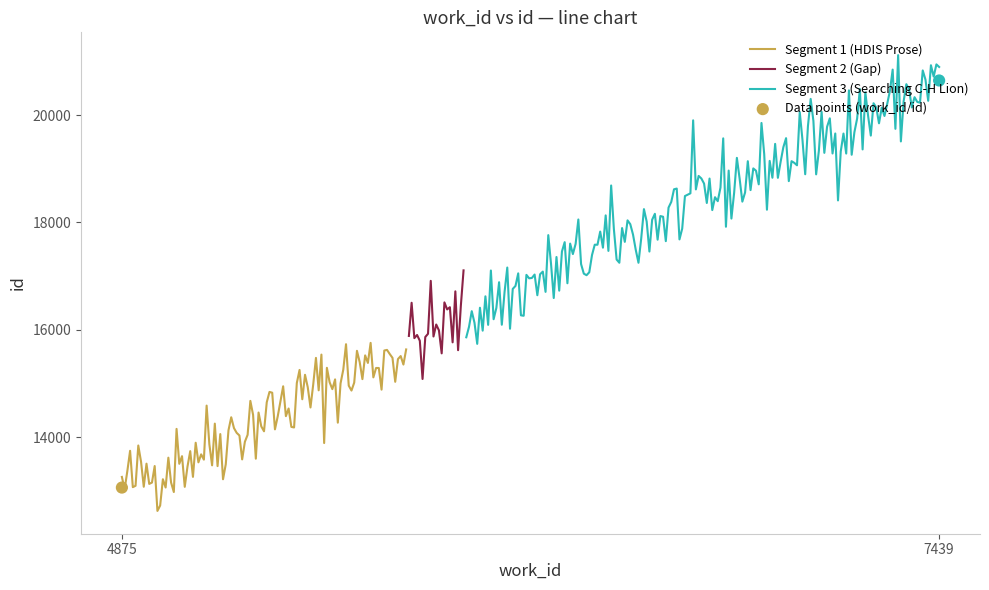

What is the change in value from 4875 to 7439?

+7587